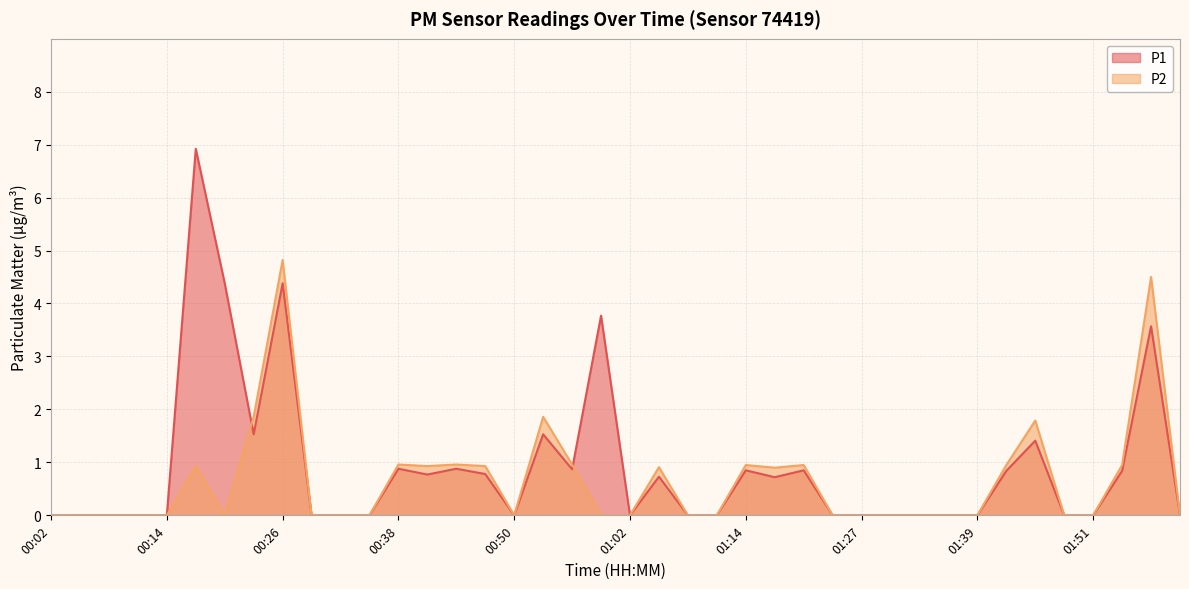

List the labels in order of P1 value, smallest first.

00:02, 00:05, 00:08, 00:11, 00:14, 00:29, 00:32, 00:35, 00:50, 01:02, 01:08, 01:11, 01:24, 01:27, 01:30, 01:33, 01:36, 01:39, 01:48, 01:51, 02:00, 01:17, 01:05, 00:41, 00:47, 01:42, 01:54, 01:14, 01:20, 00:56, 00:38, 00:44, 01:45, 00:23, 00:53, 01:57, 00:59, 00:20, 00:26, 00:17